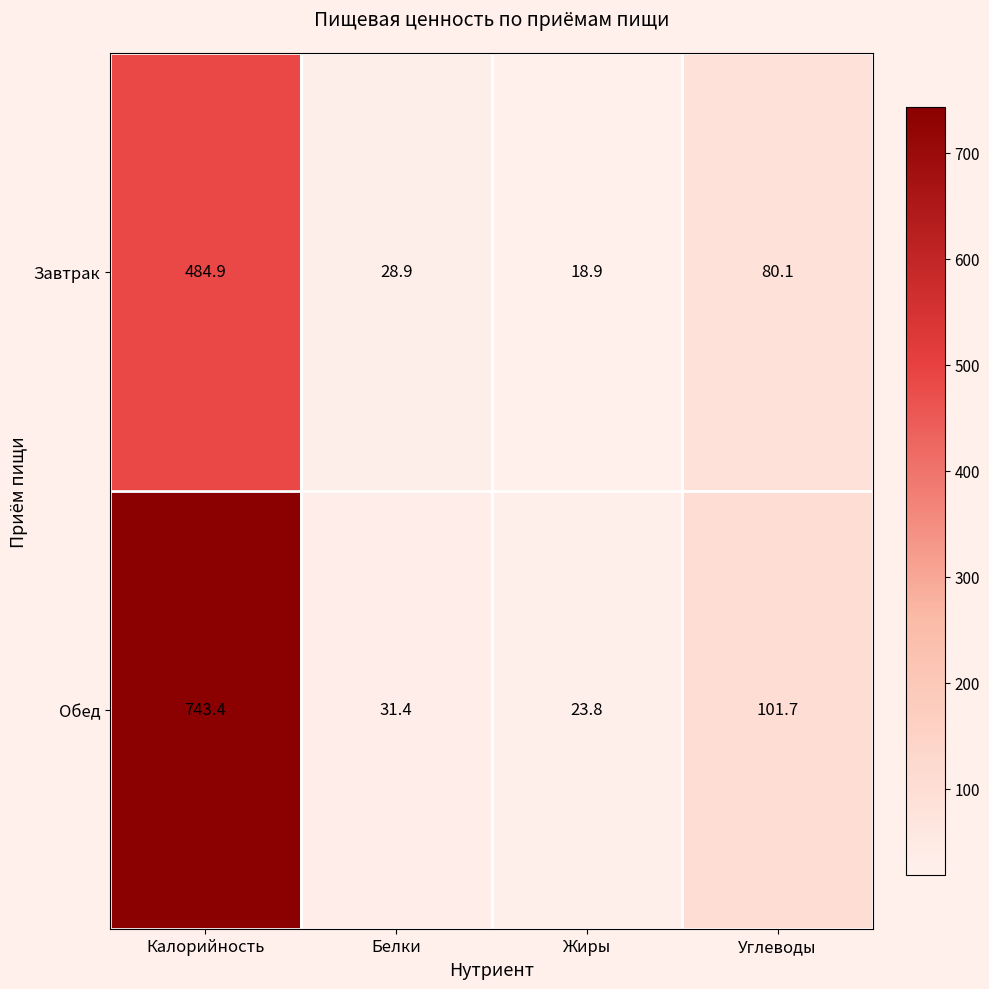

Which series has the largest total across all categories?

Обед